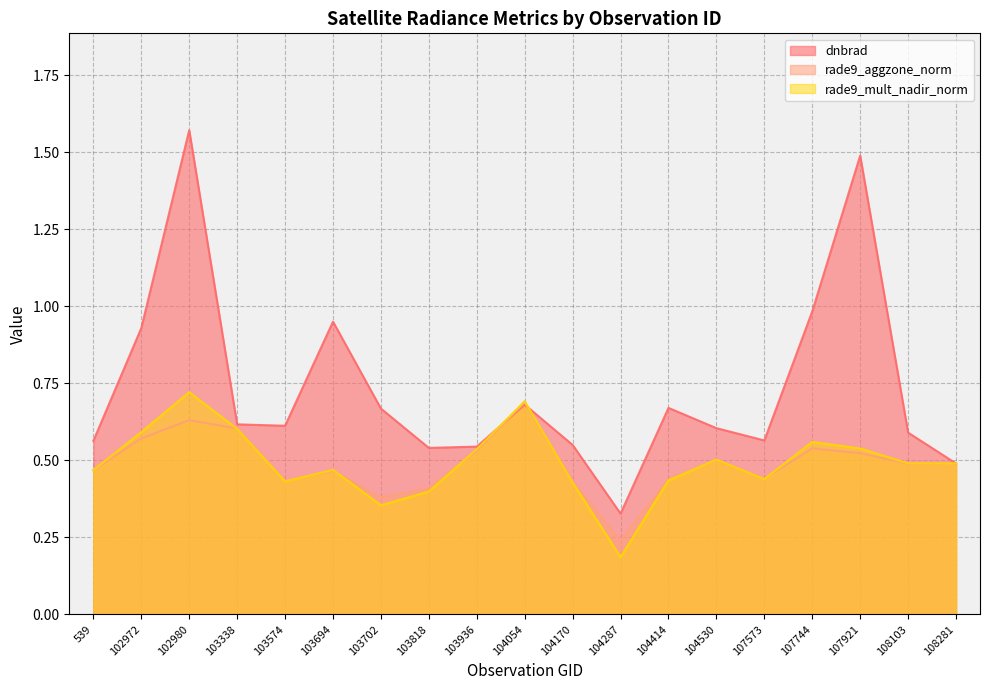

True or false: rade9_mult_nadir_norm and dnbrad intersect in this chart.

True